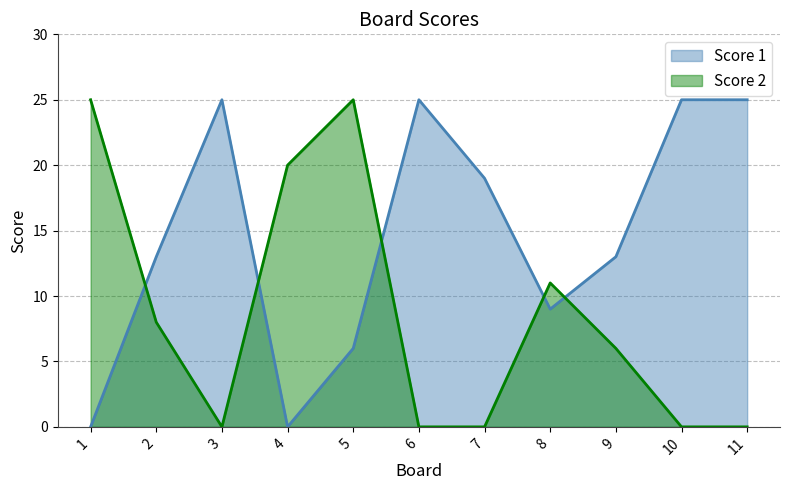

Reading left to right, extract all data points from this chart.

Score 1: 1=0	2=13	3=25	4=0	5=6	6=25	7=19	8=9	9=13	10=25	11=25
Score 2: 1=25	2=8	3=0	4=20	5=25	6=0	7=0	8=11	9=6	10=0	11=0